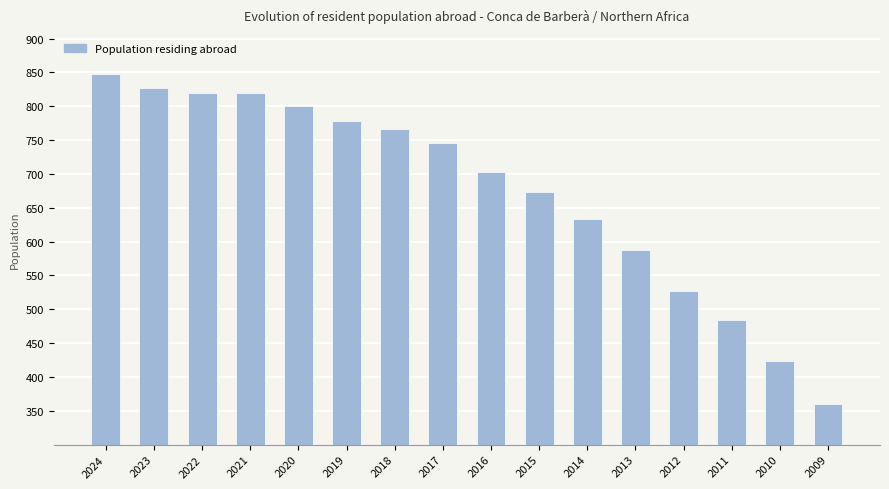

Approximately how many times larger is the value at 2013 compared to 2022?

0.7